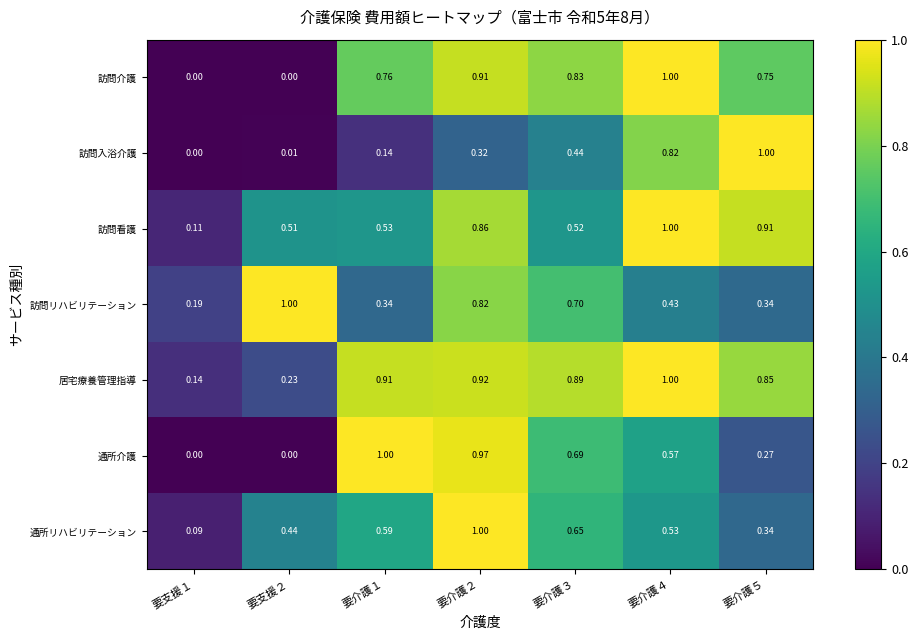

Which series changed the most between 要支援２ and 要介護５?

訪問入浴介護